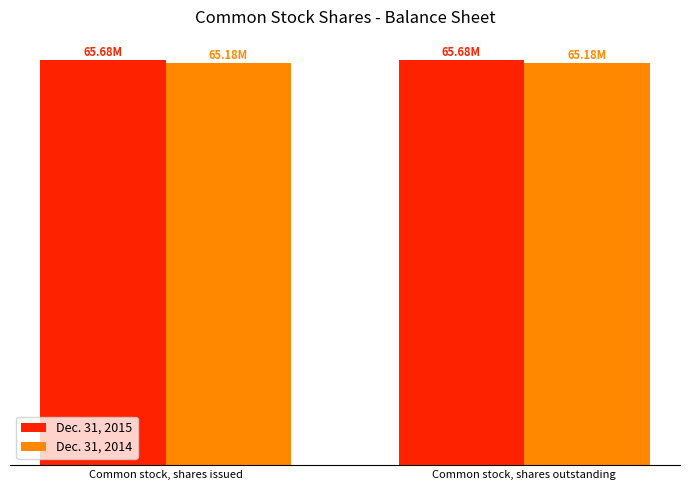

Are the bars grouped side by side (vs. stacked)?

Yes